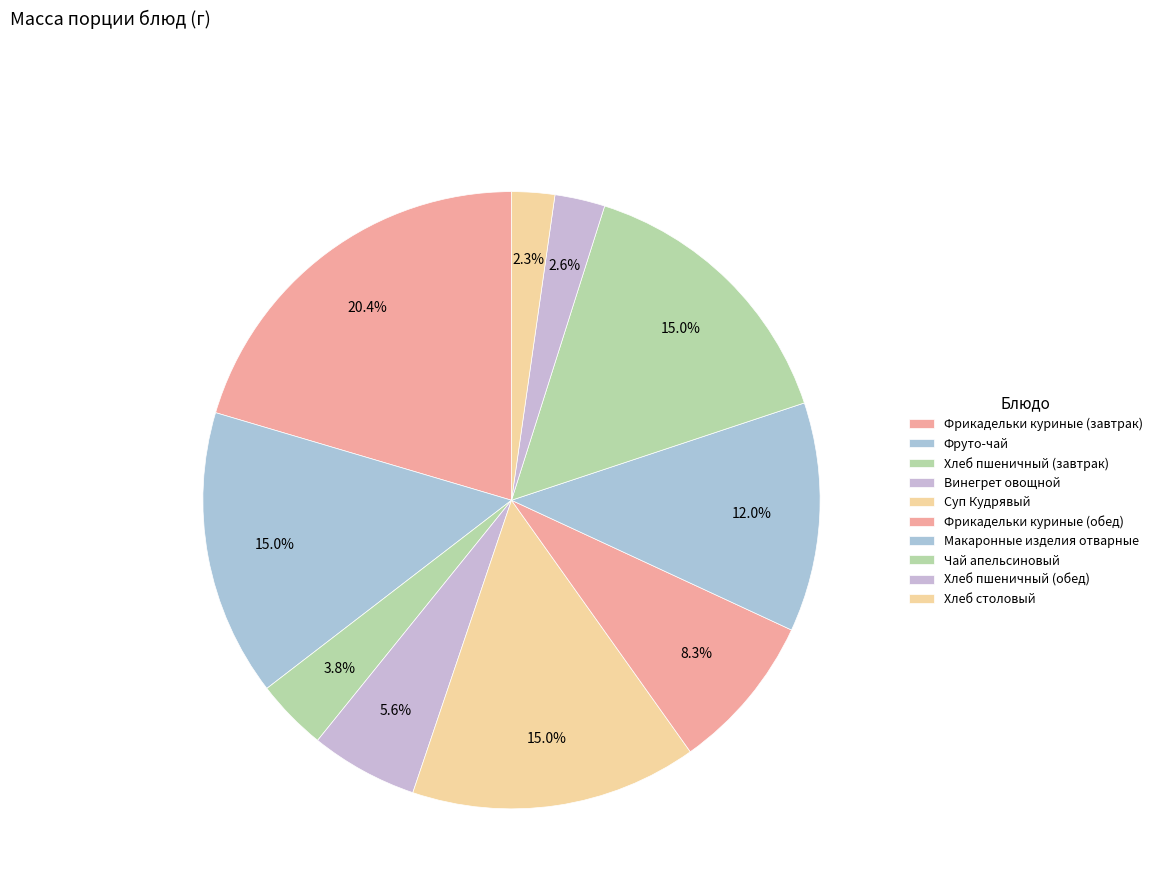

Count the number of slices in the pie.

10